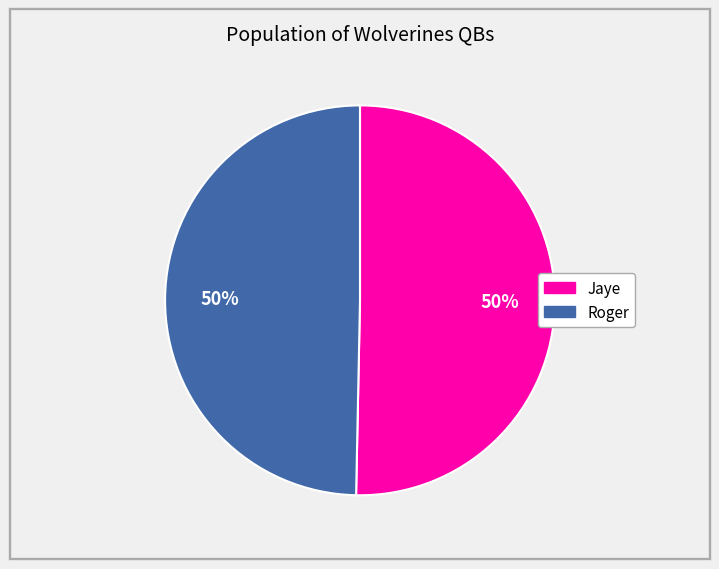

The Jaye slice represents 50% of the pie. True or false?

True